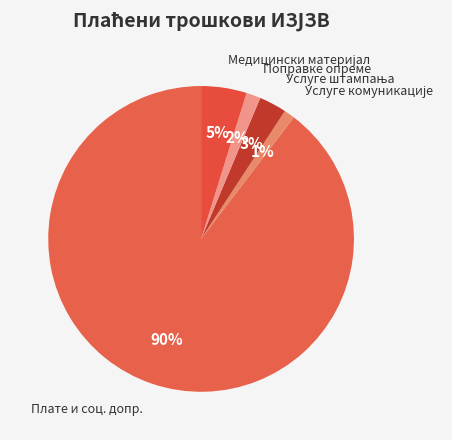

What percentage is the Поправке опреме slice, to the nearest percent?

2%